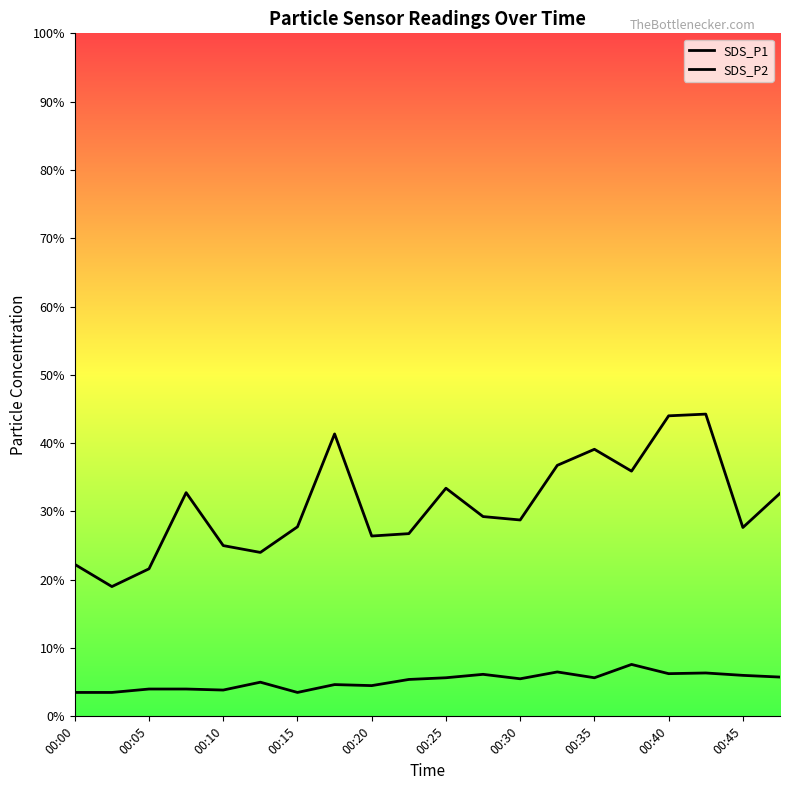

True or false: SDS_P2 and SDS_P1 intersect in this chart.

False